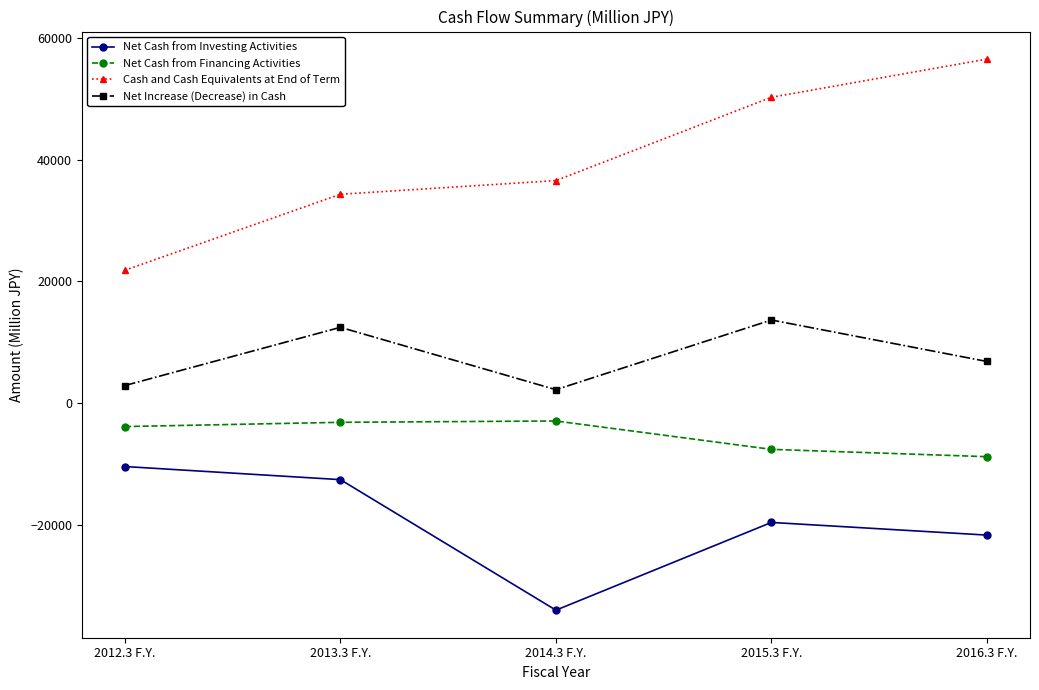

How many interior local peaks does the Net Cash from Financing Activities series have?

1